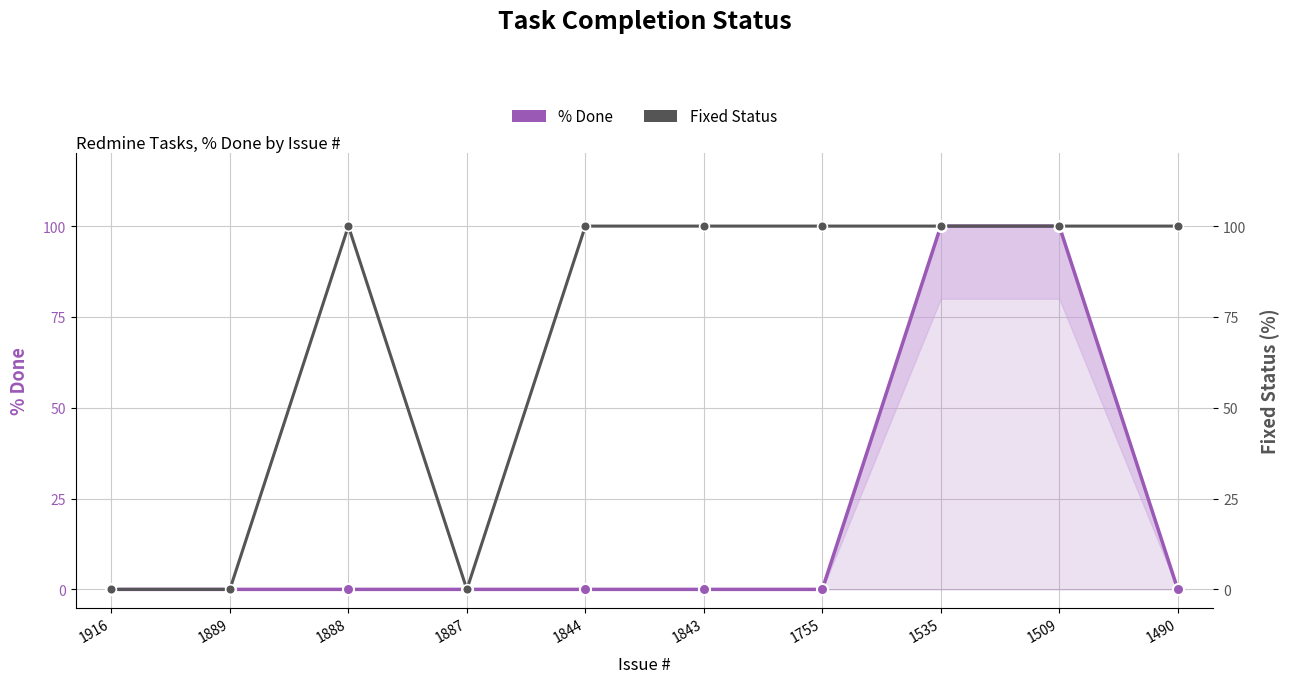

What is the sum of all % Done values?

200